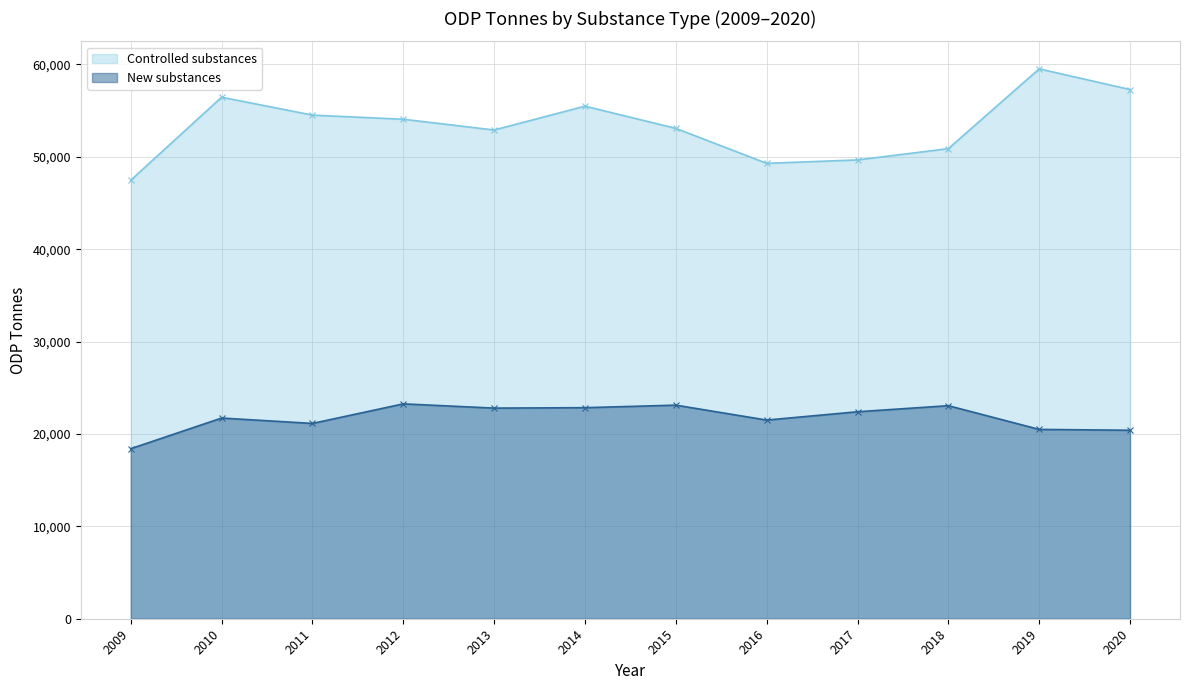

What is the value of the New substances point at the 4th from the left?

23258.0